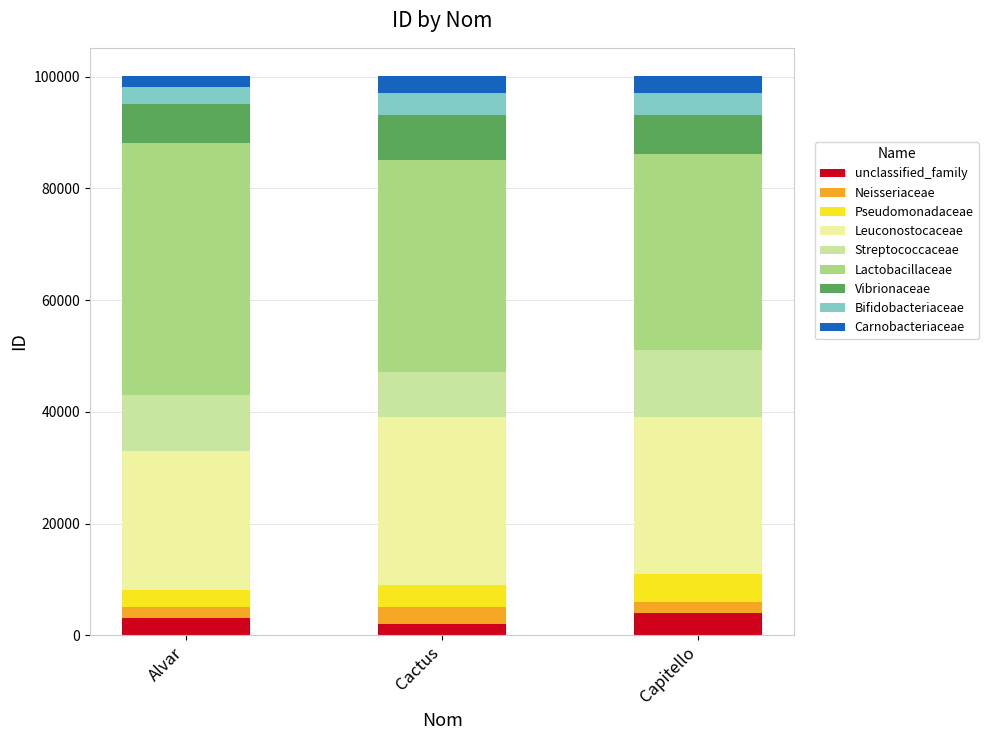

How many series are shown in this chart?

9